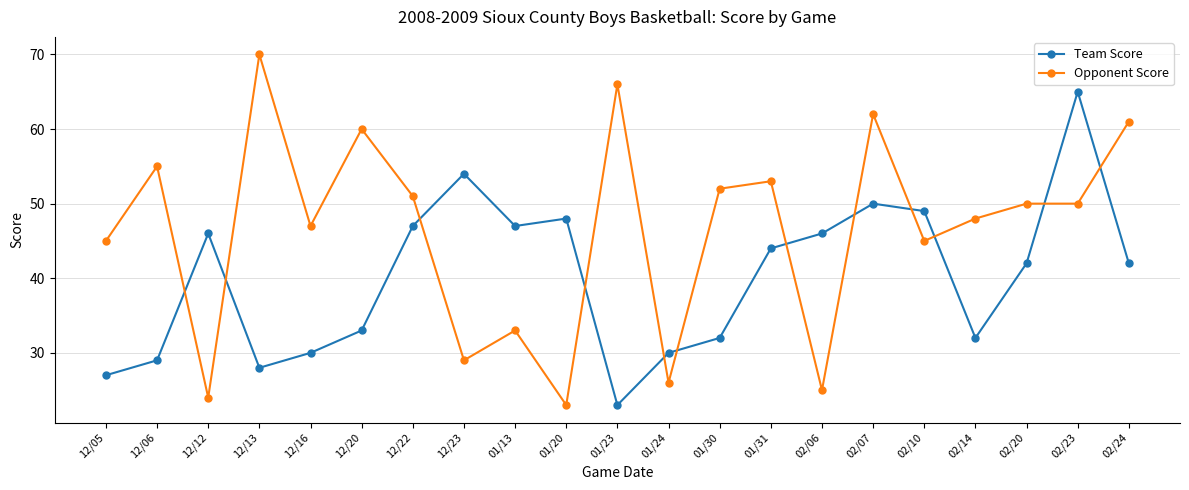

List the series in order of their overall mean, highest first.

Opponent Score, Team Score